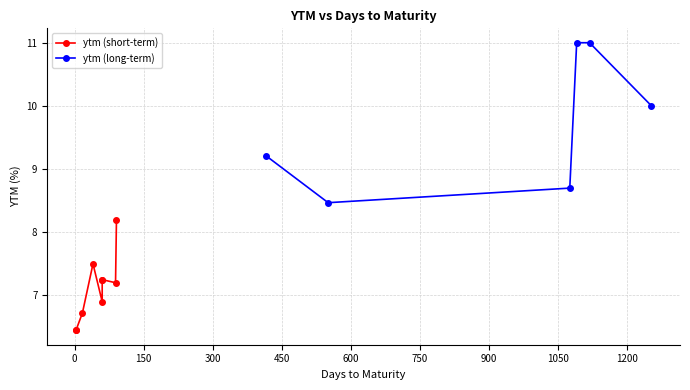

What is the smallest value displayed?

6.4